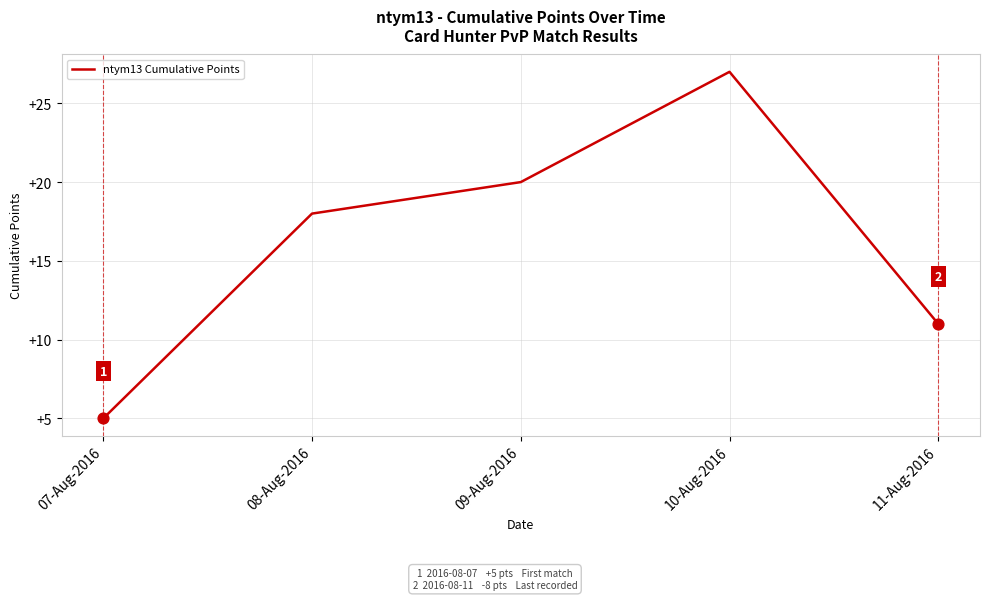

Which has a higher value, 10-Aug-2016 or 07-Aug-2016?

10-Aug-2016